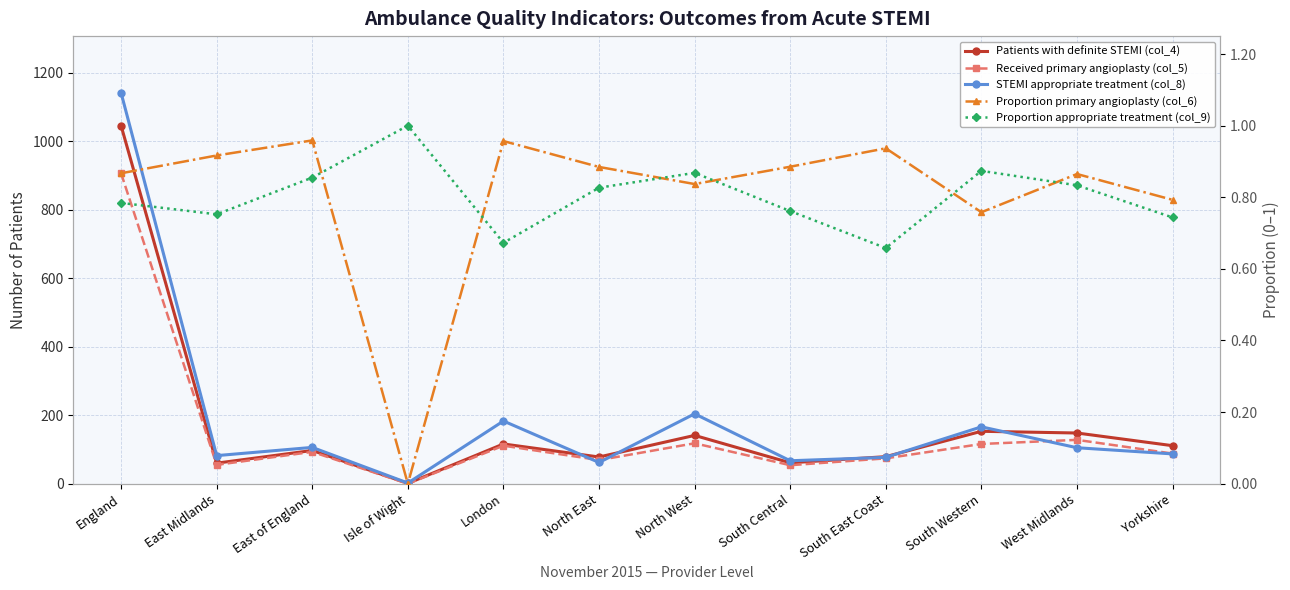

True or false: Patients with definite STEMI (col_4) and Received primary angioplasty (col_5) cross at least once.

False